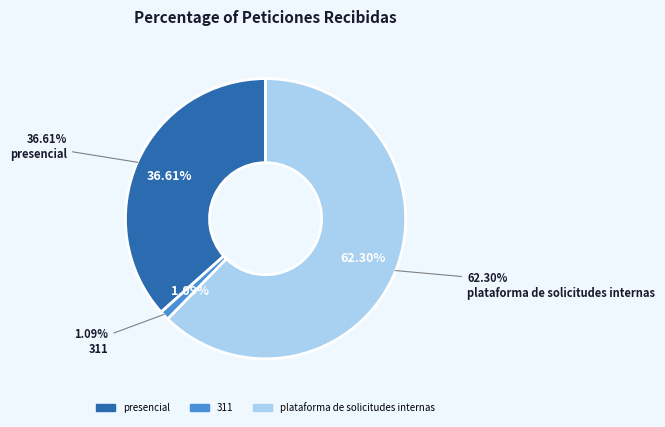

To the nearest percent, what is the difference between the presencial and plataforma de solicitudes internas slice percentages?

26%